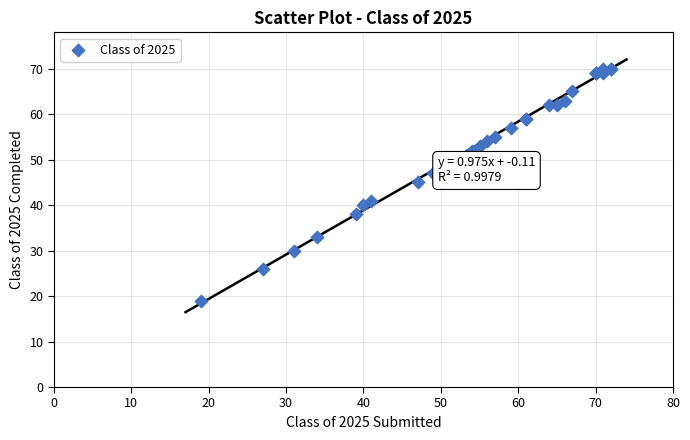

What Y value in the scatter plot is closest to 44?

45